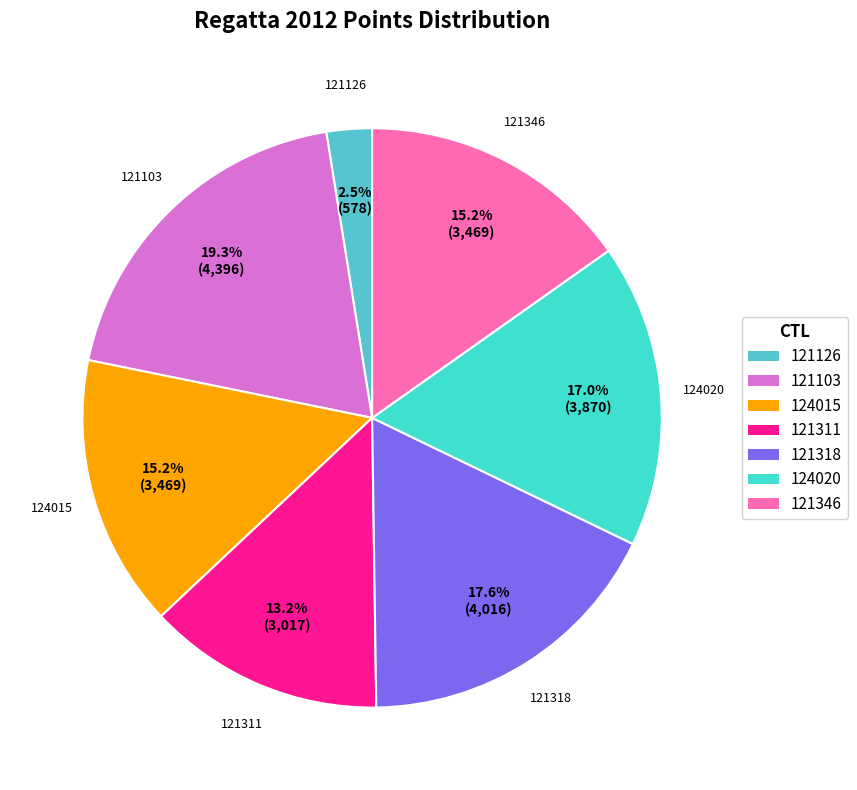

True or false: 121103 accounts for 19% of the total.

True